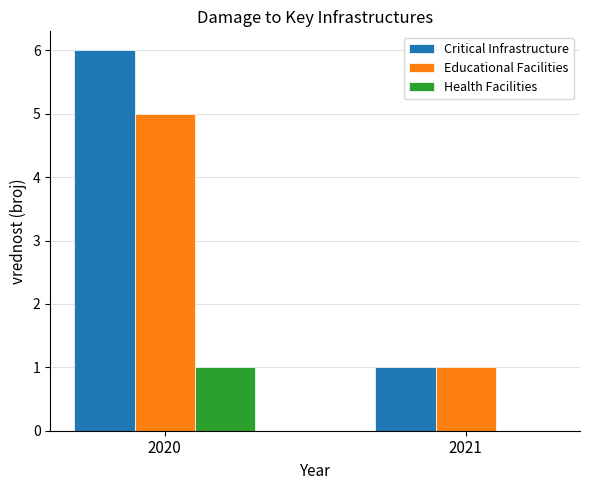

Are the bars horizontal?

No